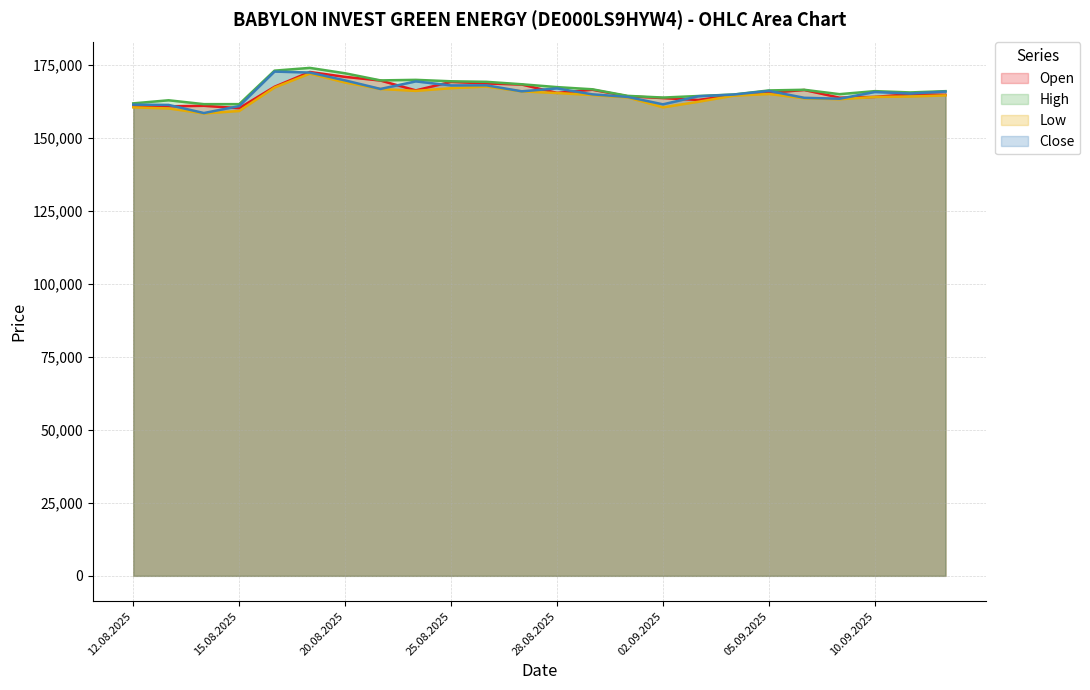

What is the difference between the second highest and second lowest values in the Close series?

11481